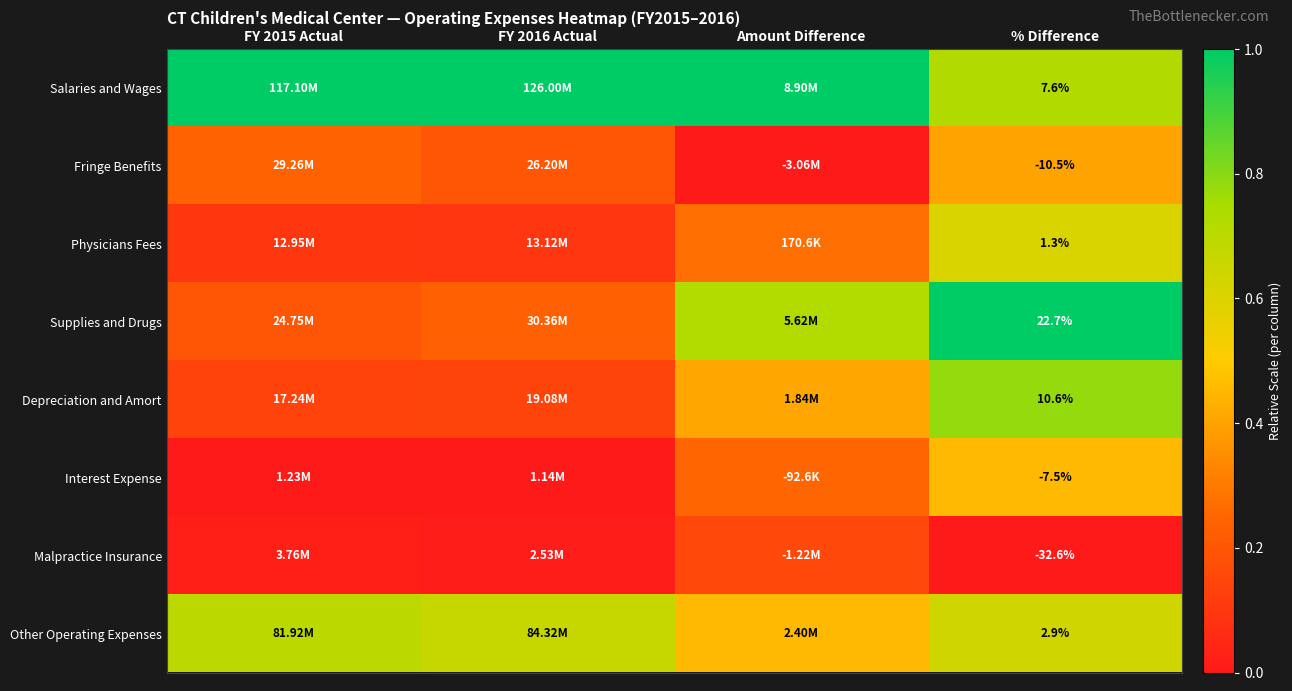

Rank the series at % Difference from lowest to highest value.

Malpractice Insurance, Fringe Benefits, Interest Expense, Physicians Fees, Other Operating Expenses, Salaries and Wages, Depreciation and Amort, Supplies and Drugs